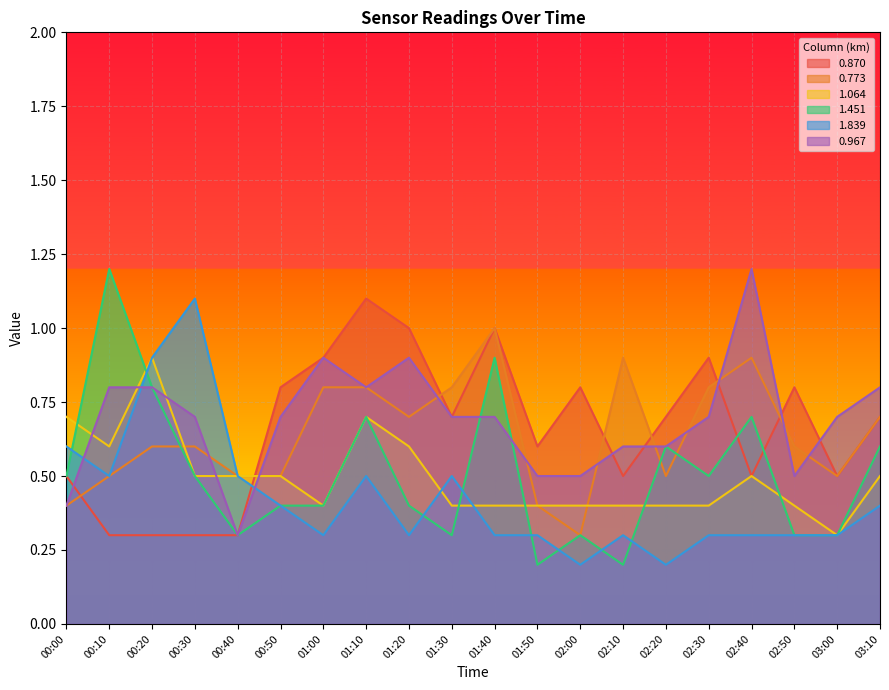

Between 00:50 and 02:30, which is larger?

02:30